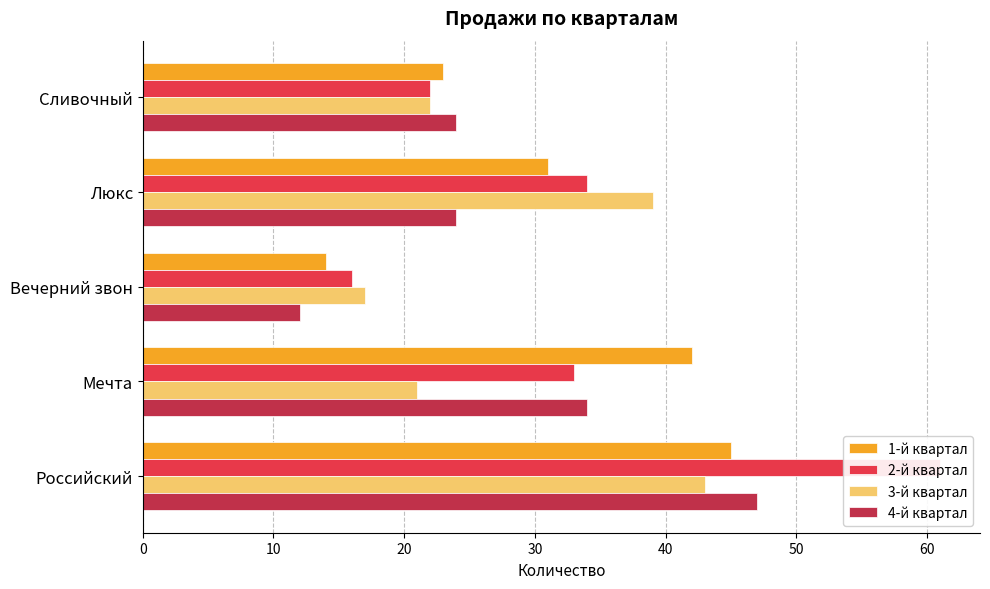

The value of 3-й квартал at Вечерний звон is 17. True or false?

True